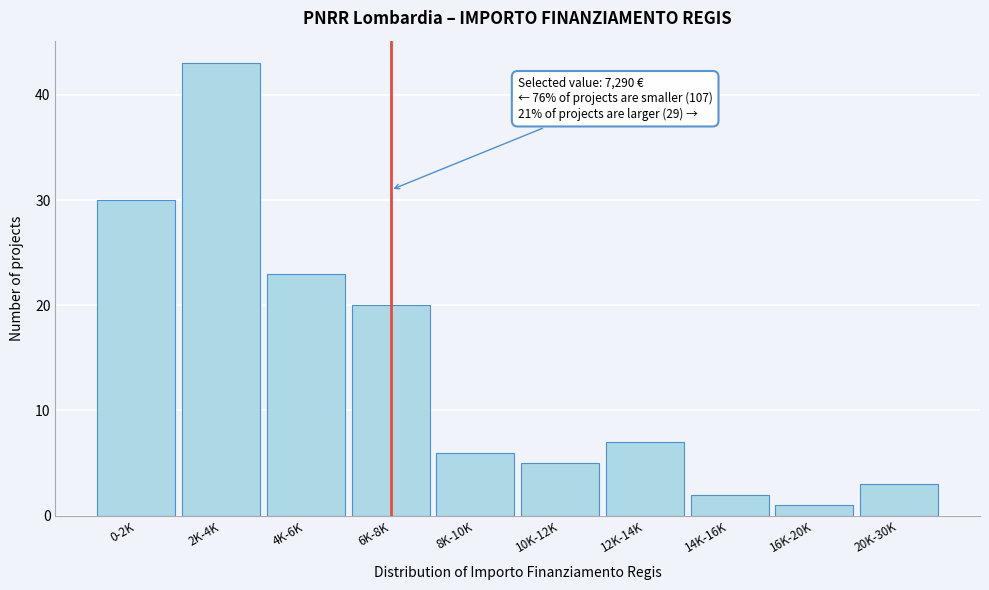

Reading left to right, list all the values displayed in this chart.

0-2K=30	2K-4K=43	4K-6K=23	6K-8K=20	8K-10K=6	10K-12K=5	12K-14K=7	14K-16K=2	16K-20K=1	20K-30K=3